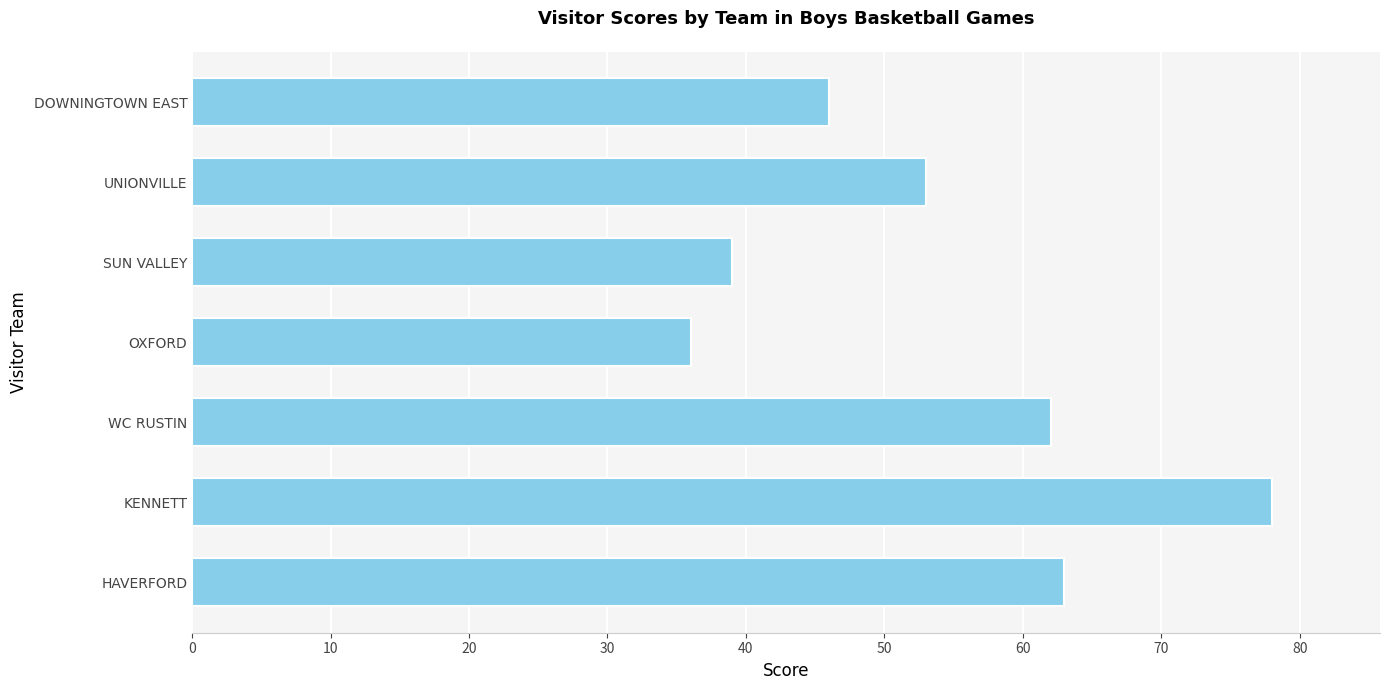

At which label is the value closest to 57?

UNIONVILLE